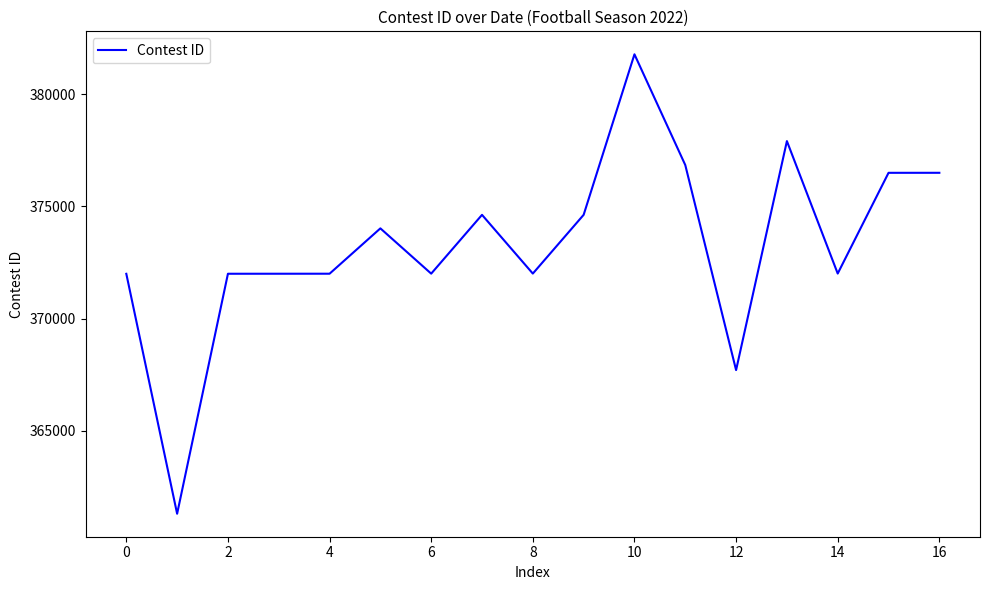

What is the maximum value shown in the chart?

381773